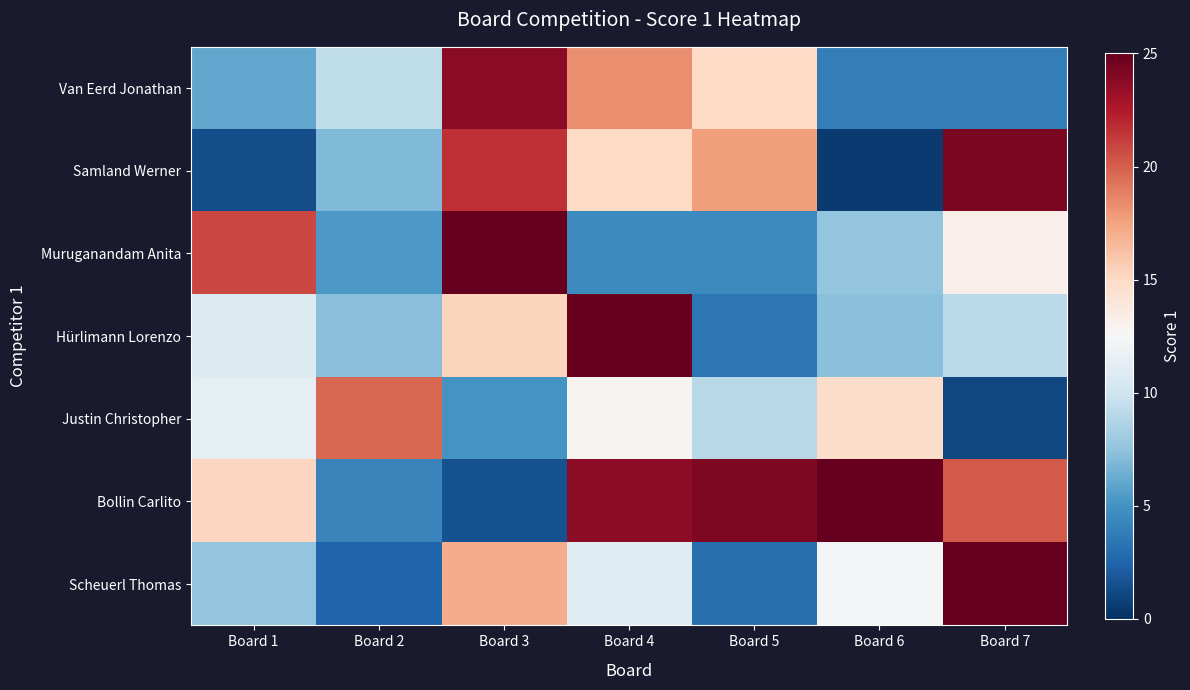

What is the total value across all series at Board 7?

96.8